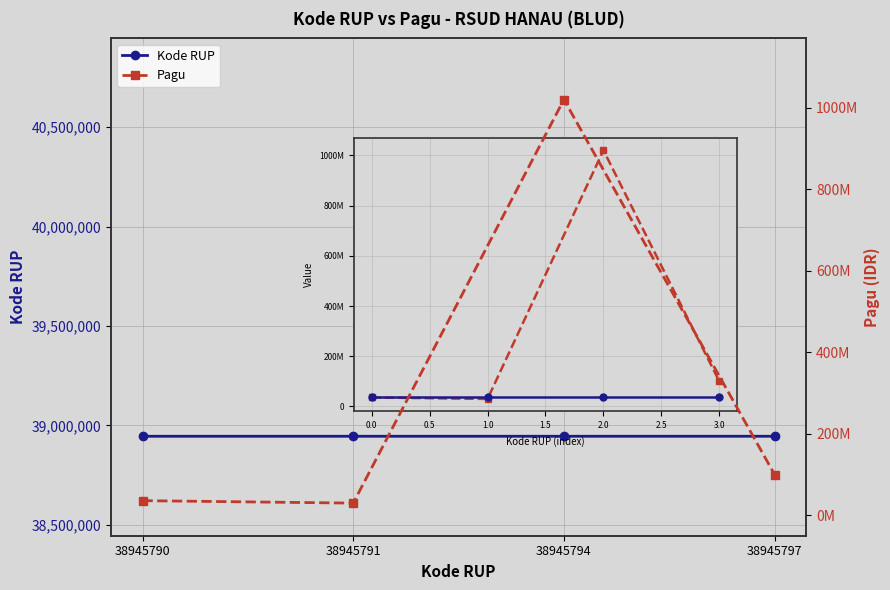

Reading left to right, transcribe all the data shown in this chart.

Kode RUP: 38945790=38945790	38945791=38945791	38945794=38945794	38945797=38945797
Pagu: 38945790=36000000	38945791=30000000	38945794=1020000000	38945797=100000000